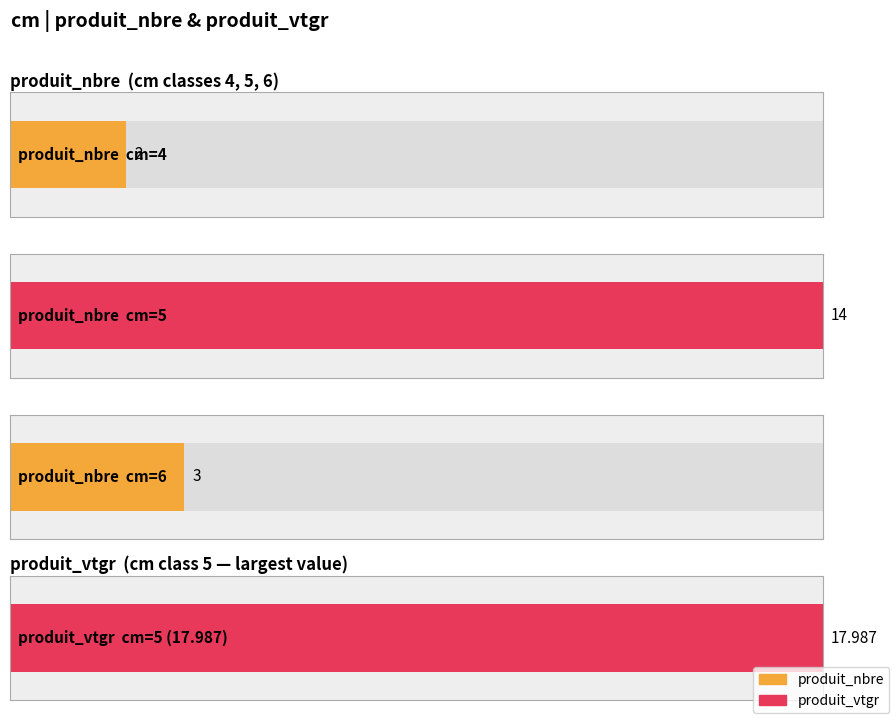

Which series changed the most between 4 and 5?

produit_vtgr